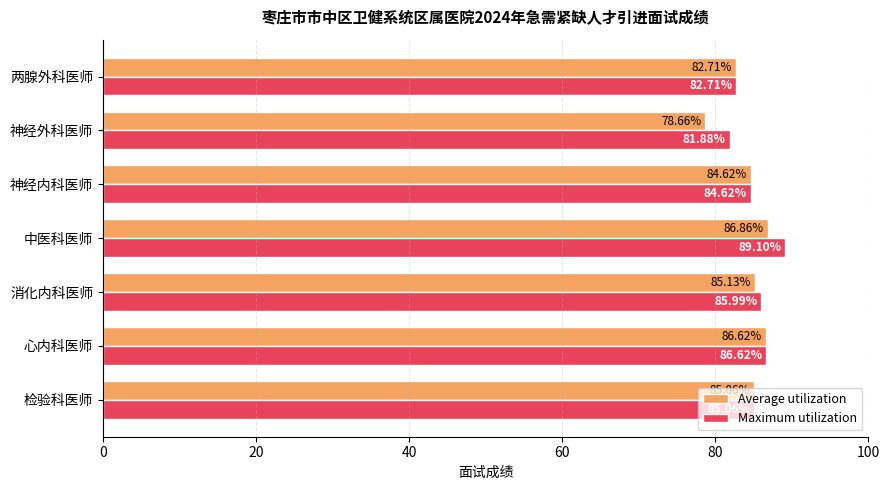

What is the total value across all series at 中医科医师?

176.0